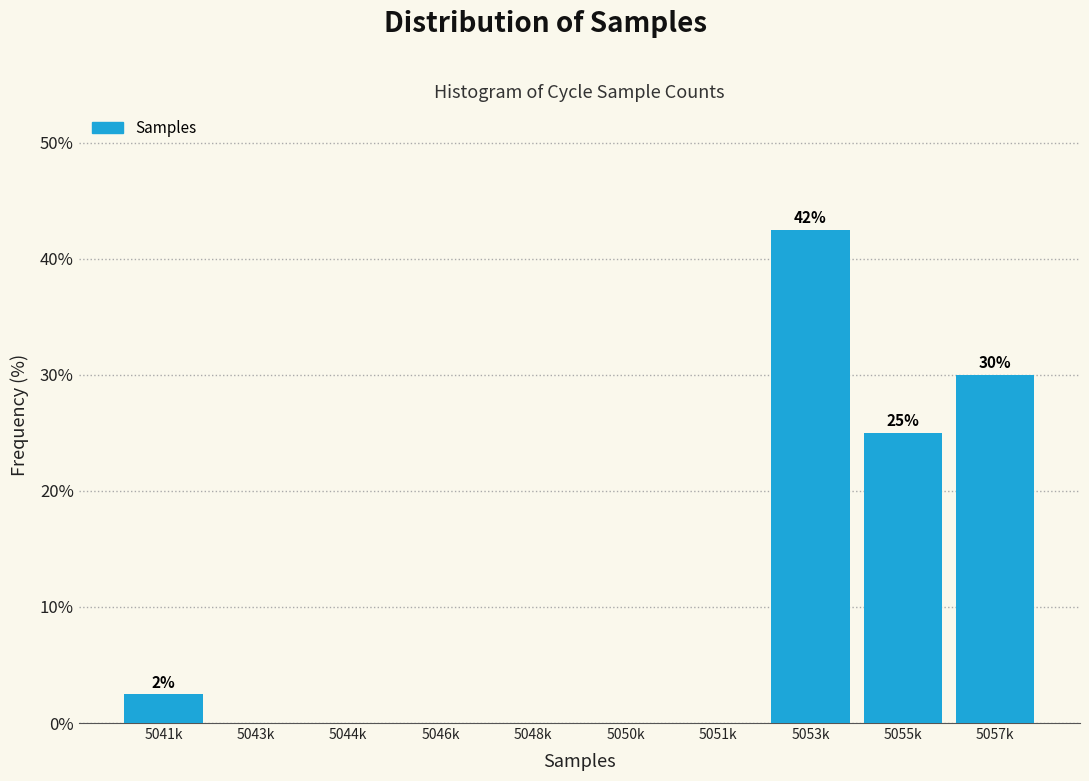

Reading left to right, transcribe all the data shown in this chart.

5041k=2.5	5043k=0.0	5044k=0.0	5046k=0.0	5048k=0.0	5050k=0.0	5051k=0.0	5053k=42.5	5055k=25.0	5057k=30.0